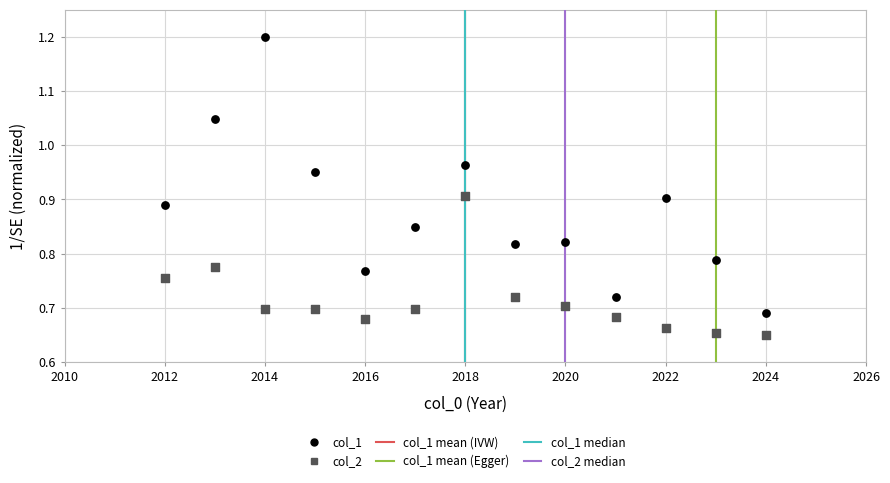

What is the X range (max minus min) for the scatter plot?

12.0